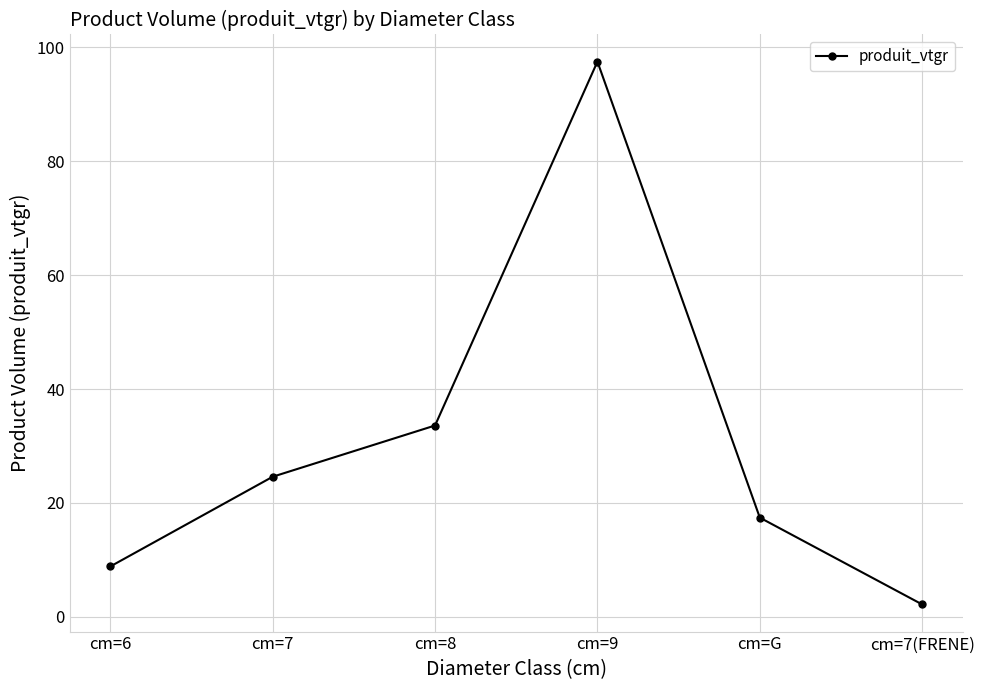

How many lines are shown in the chart?

1